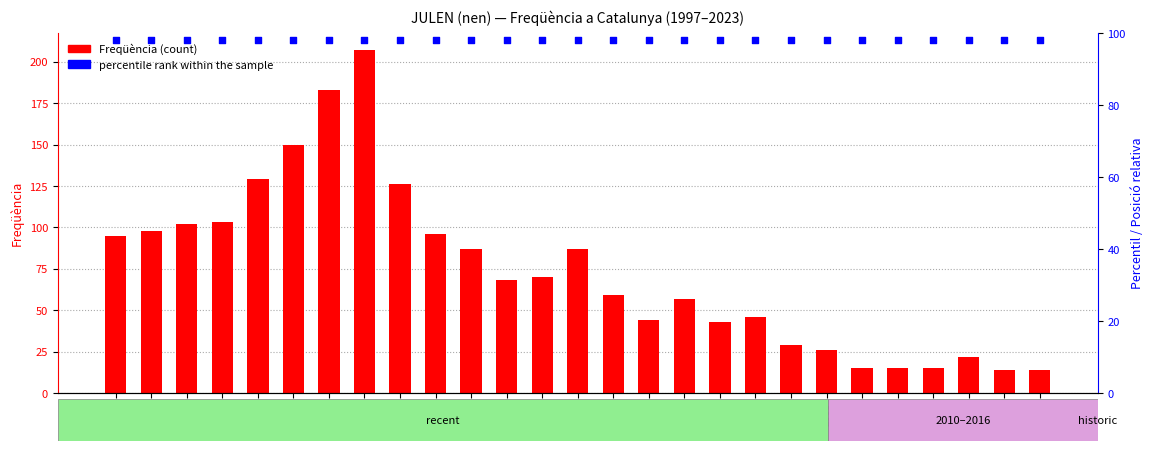

Which series contains the lowest Y value?

Frequencia